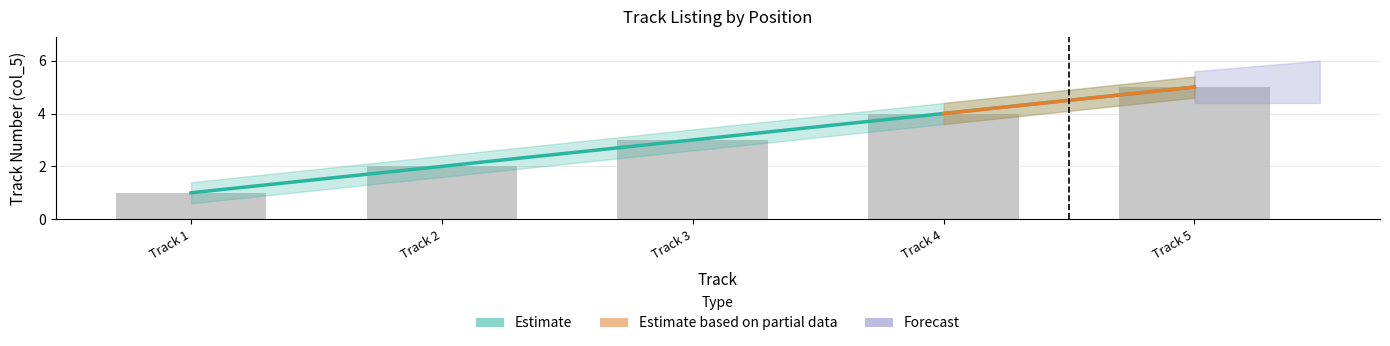

How many values in the Track Number (col_5) series are below 3?

2